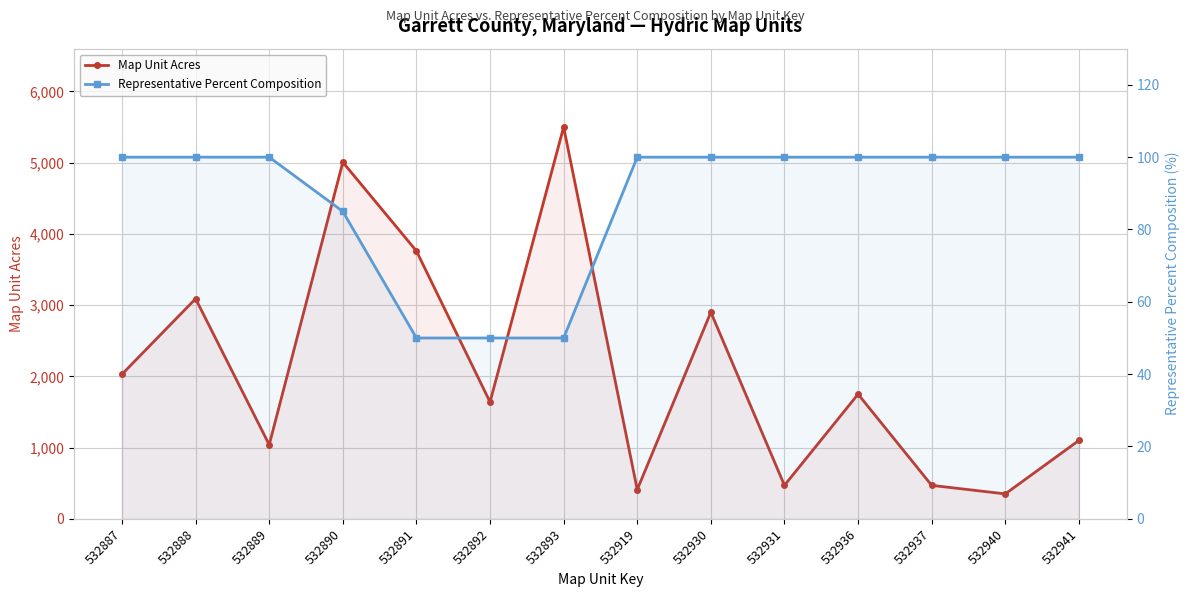

Reading left to right, list all the values displayed in this chart.

Map Unit Acres: 2030	3090	1040	5006	3760	1640	5500	410	2900	470	1750	470	350	1100
Representative Percent Composition: 100	100	100	85	50	50	50	100	100	100	100	100	100	100